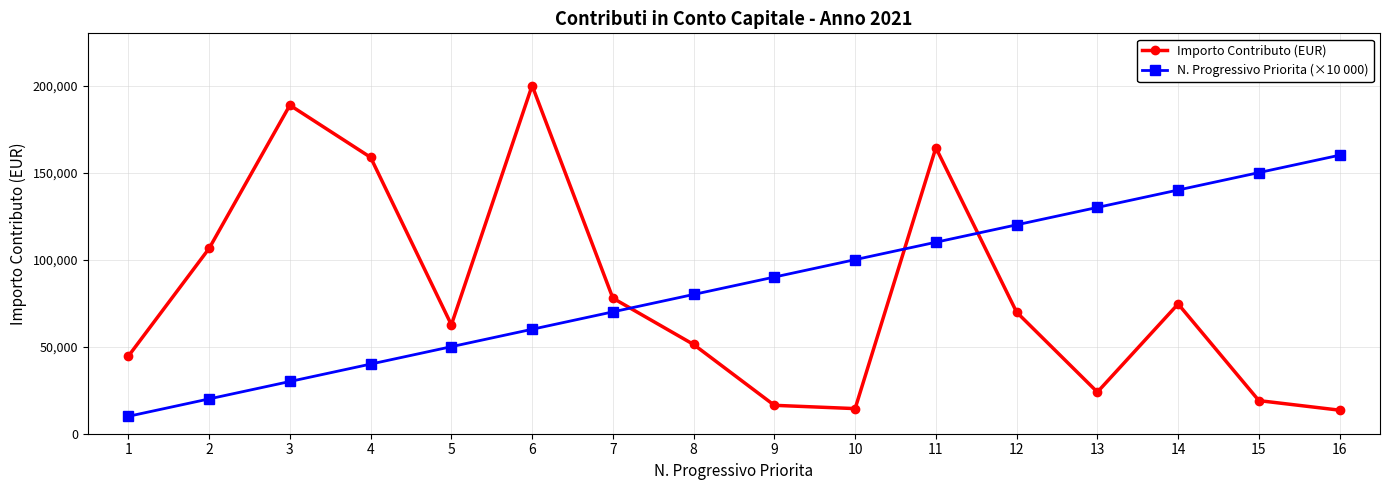

Is this an area chart (filled region under the line)?

No